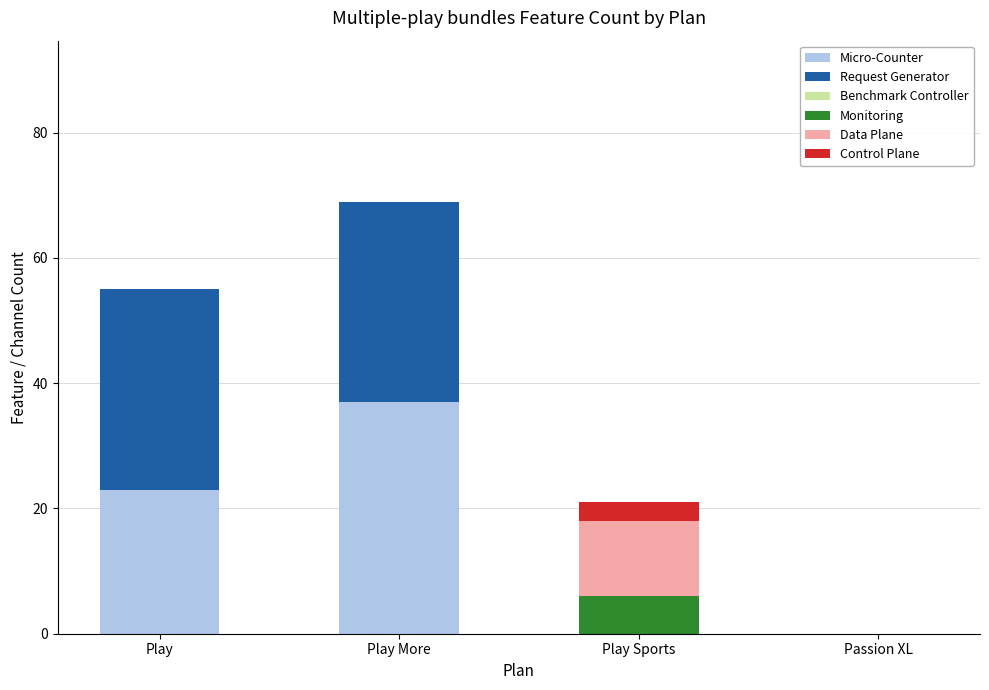

What is the total value across all series at Play?

55